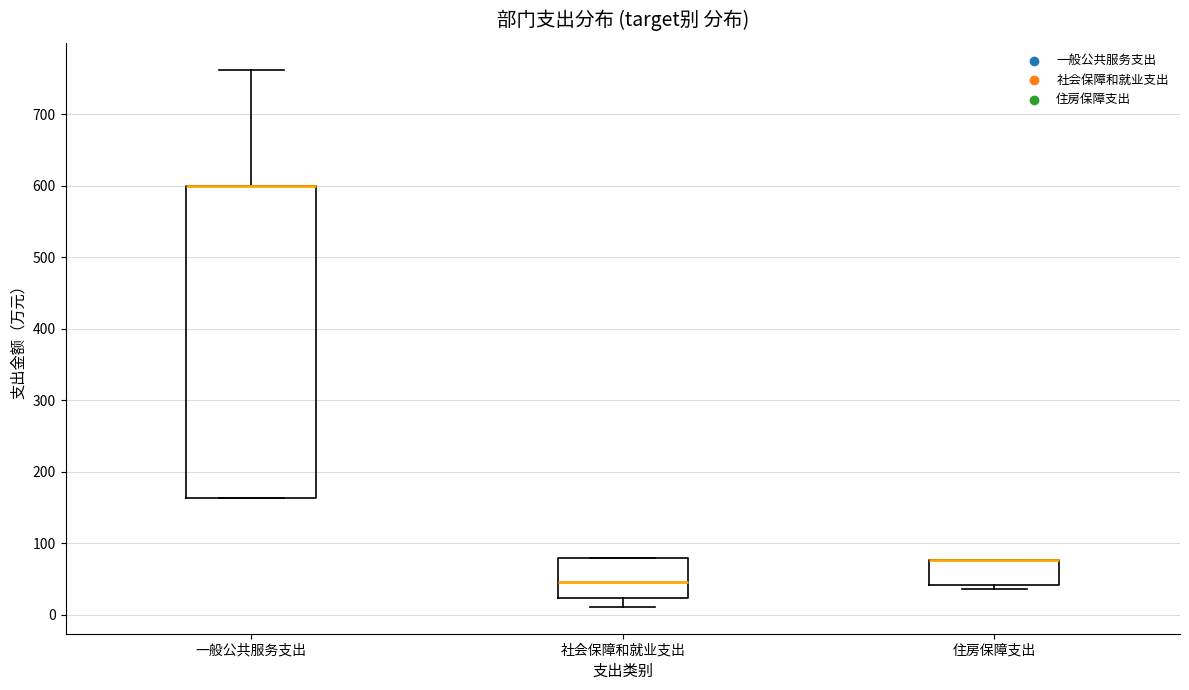

Where does the upper whisker of the box for 一般公共服务支出 end on the y-axis? The values are not printed on the chart, so give them approximately, as read against the axis.

760